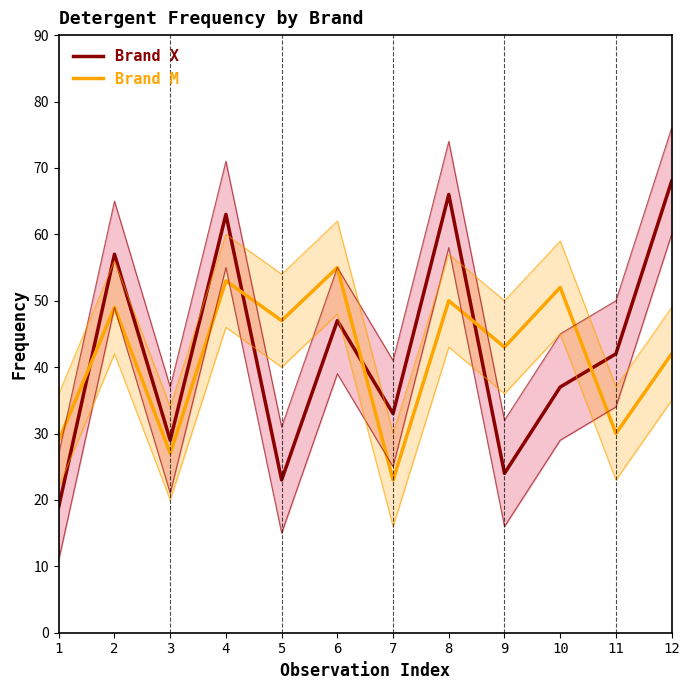

How many interior local valleys does the Brand M series have?

5